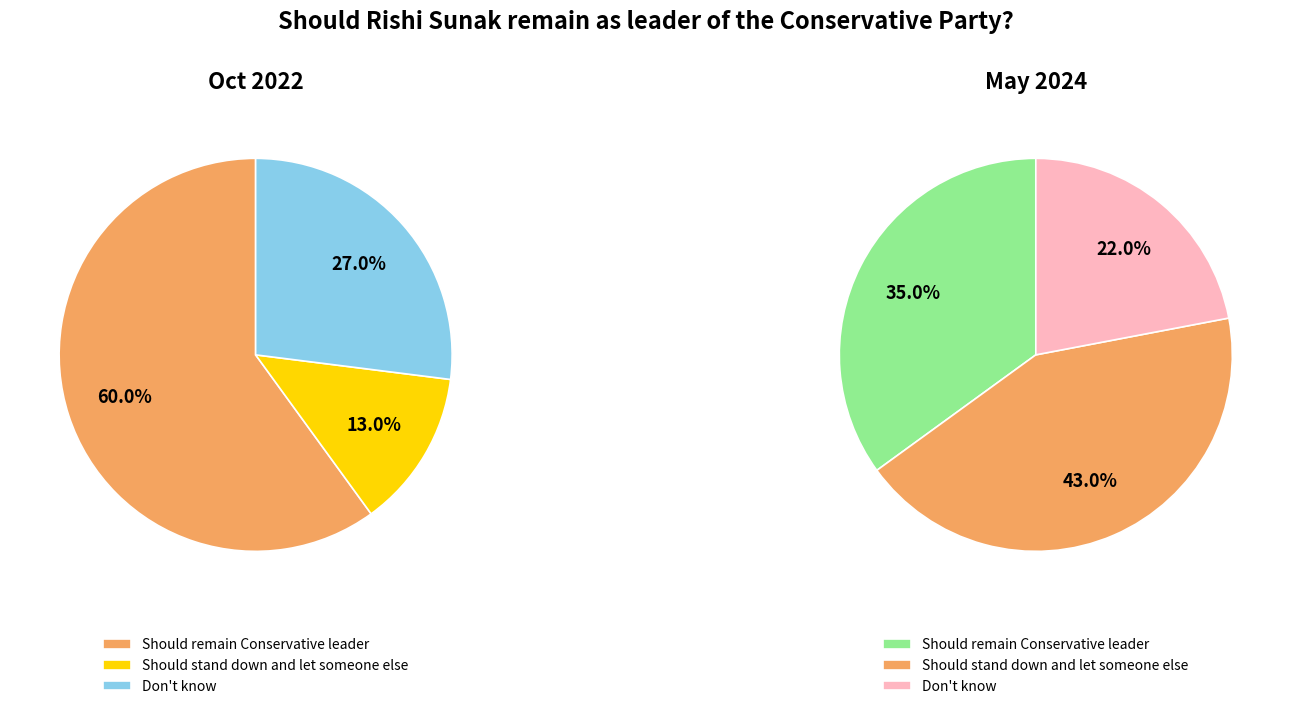

Which series has the widest spread of values?

2022-10-31